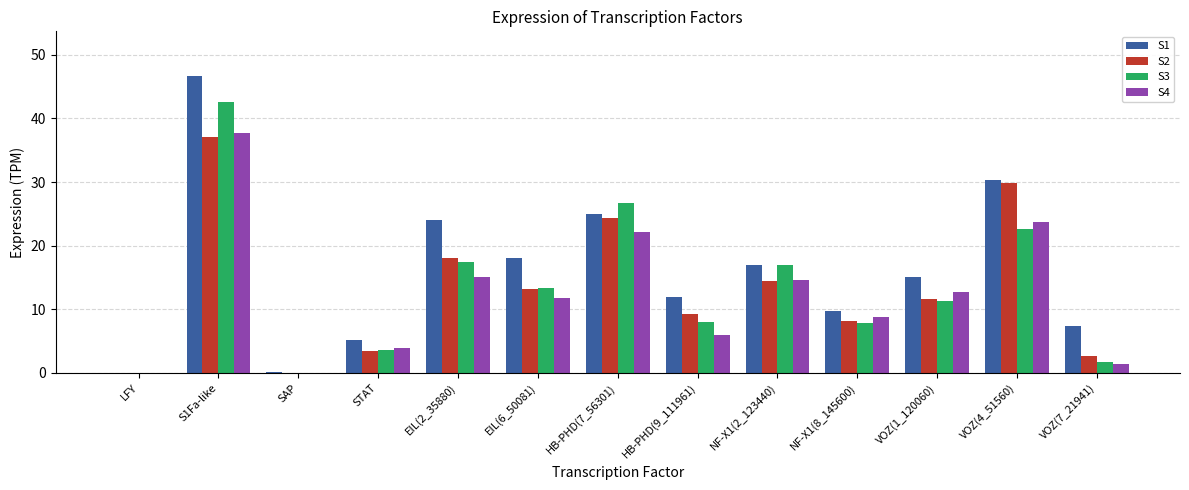

Count the number of data series in this chart.

4